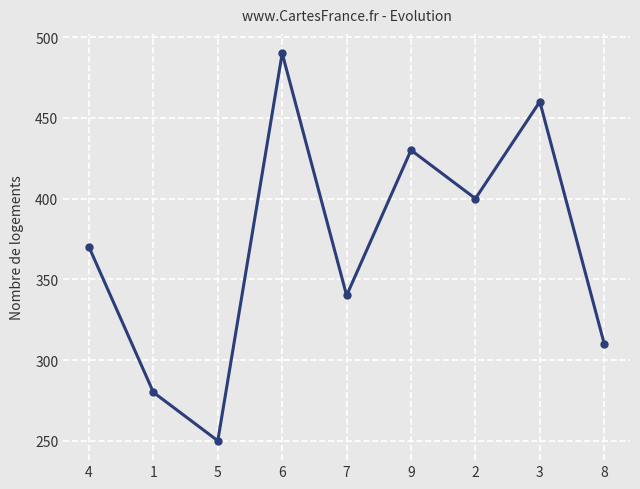

Count the number of categories in the chart.

9